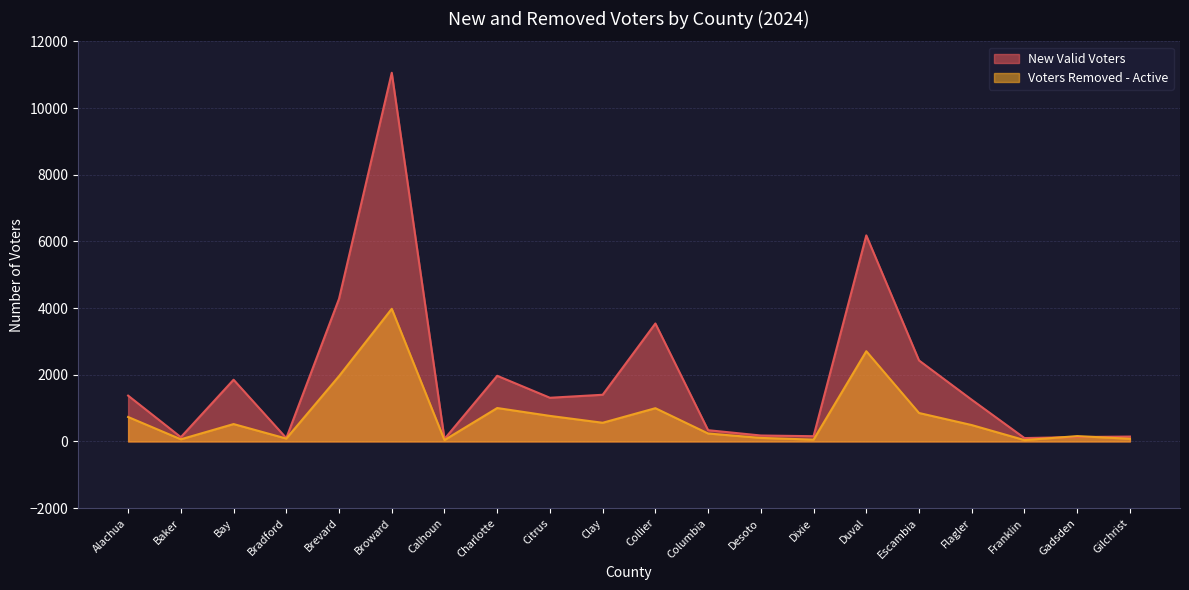

Which series has the widest spread of values?

New Valid Voters